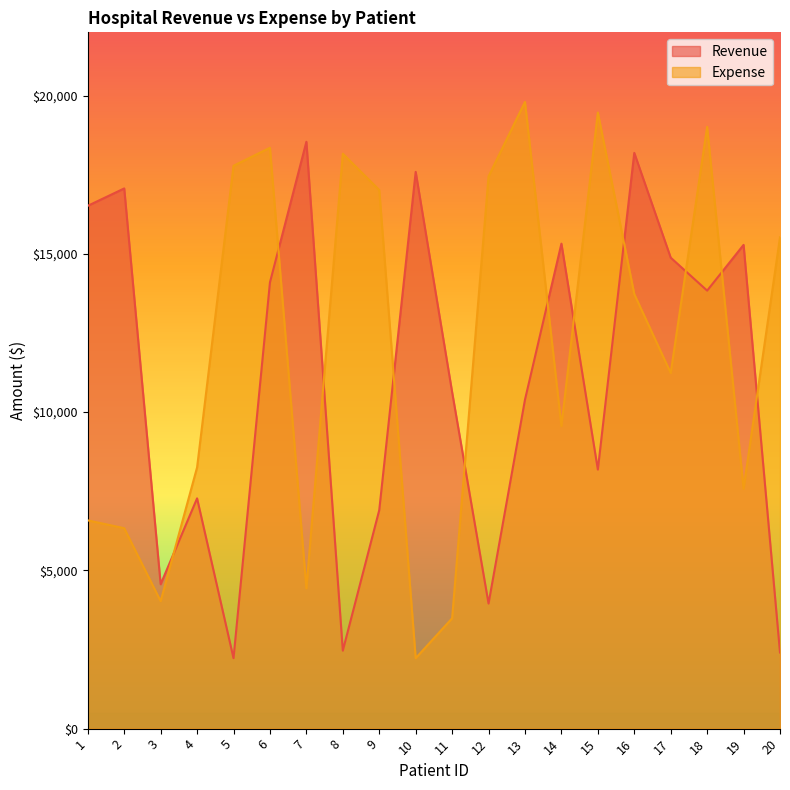

What is the average value of the Expense series?

12001.0